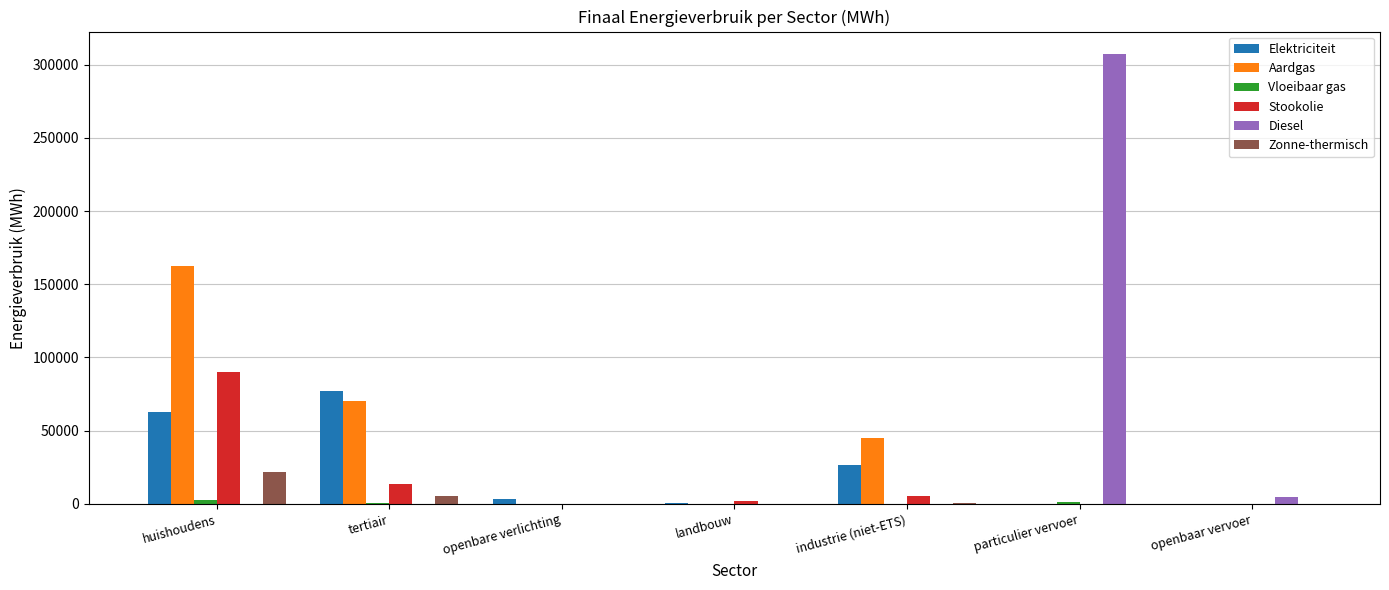

The Elektriciteit series shows 523.7 at landbouw. True or false?

True